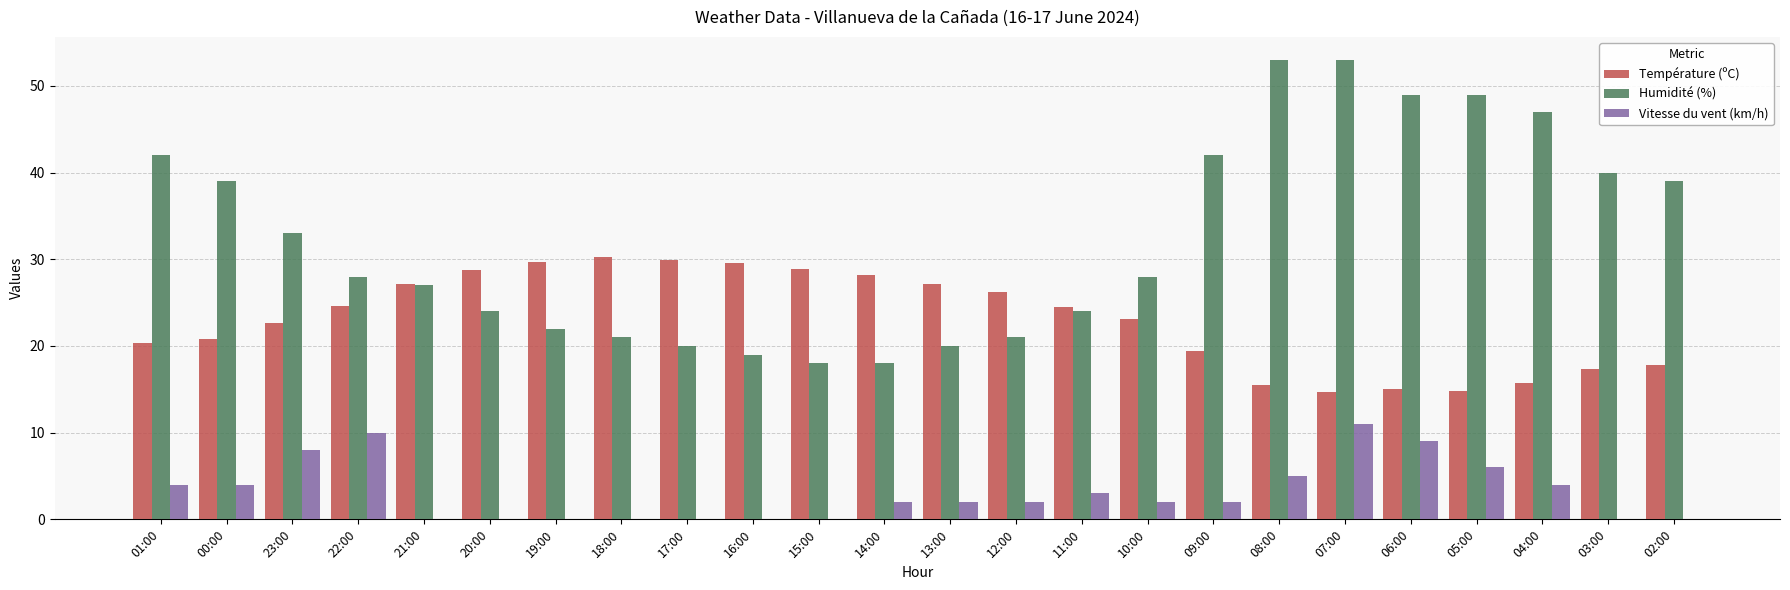

Are the bars horizontal?

No